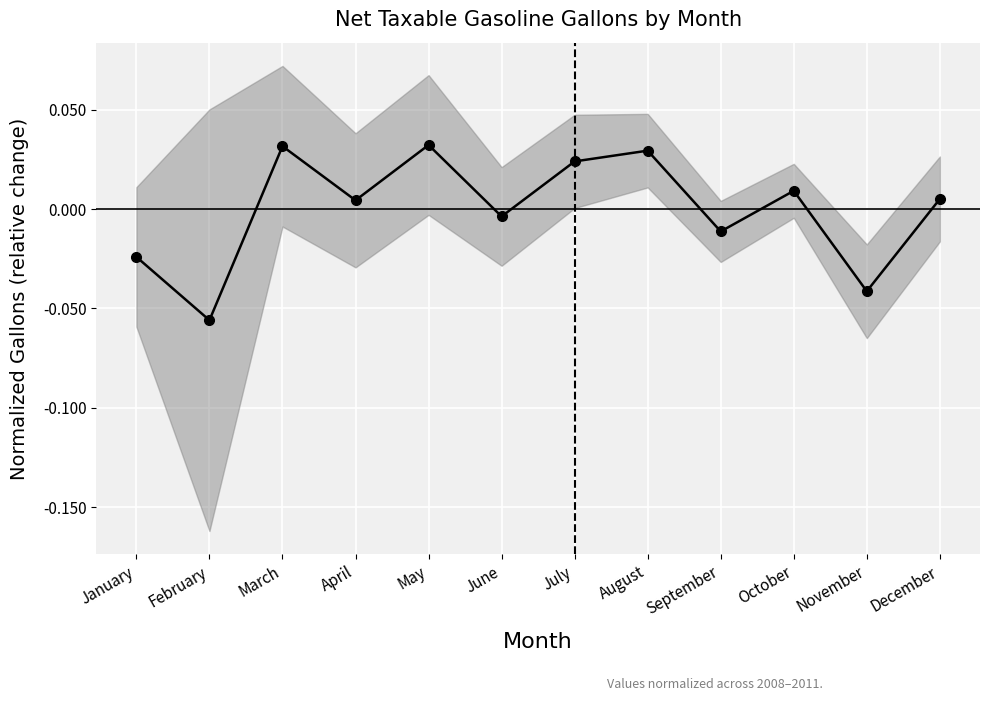

How many negative values are there?

5